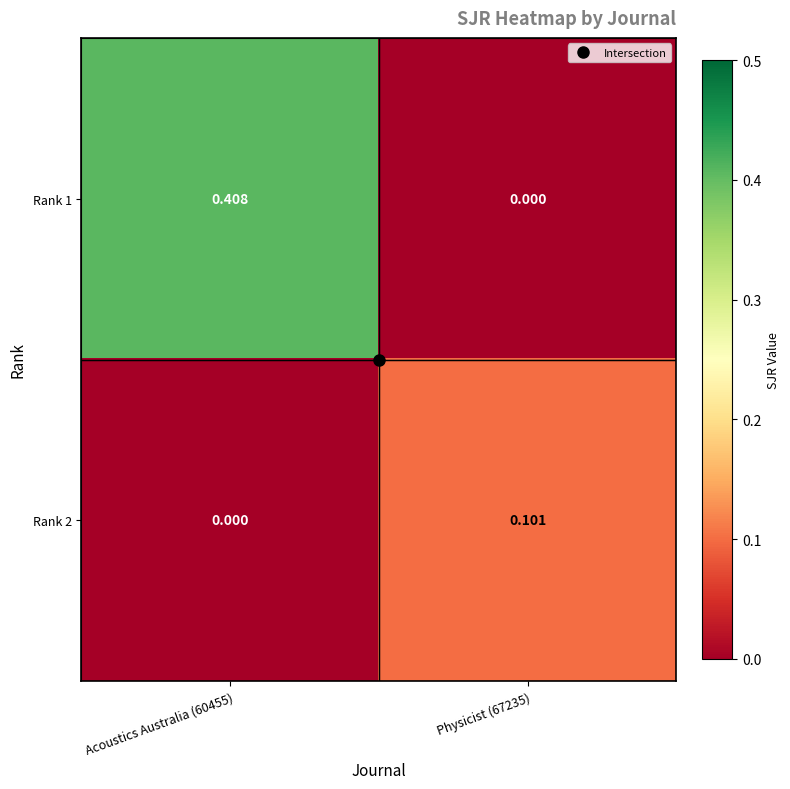

How many categories are shown in the chart?

2